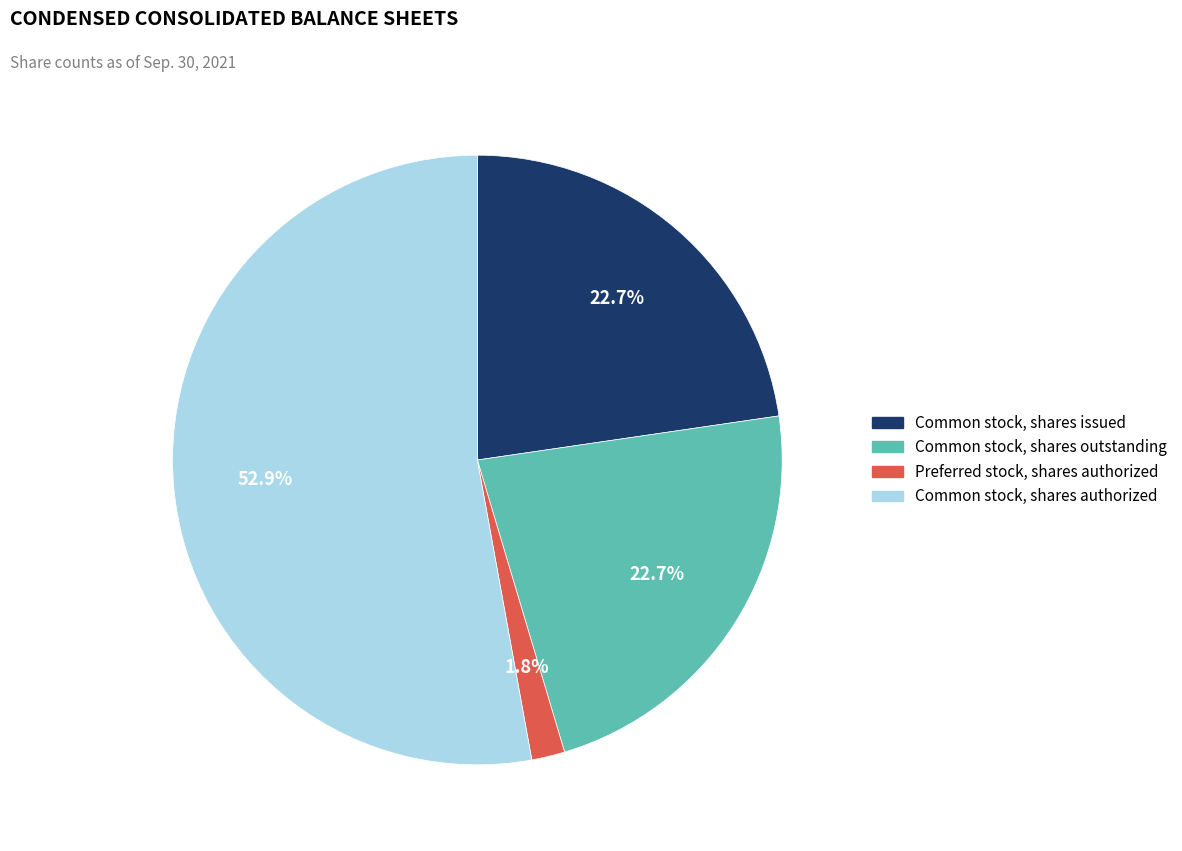

Count the number of slices in the pie.

4